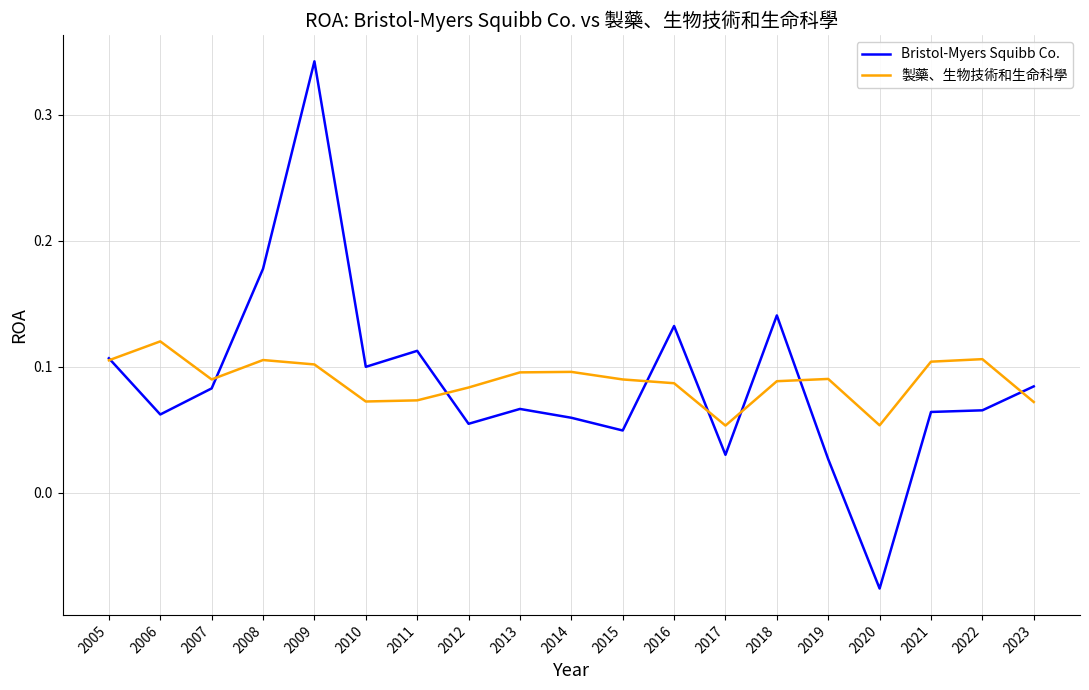

True or false: Bristol-Myers Squibb Co. and 製藥、生物技術和生命科學 intersect in this chart.

True